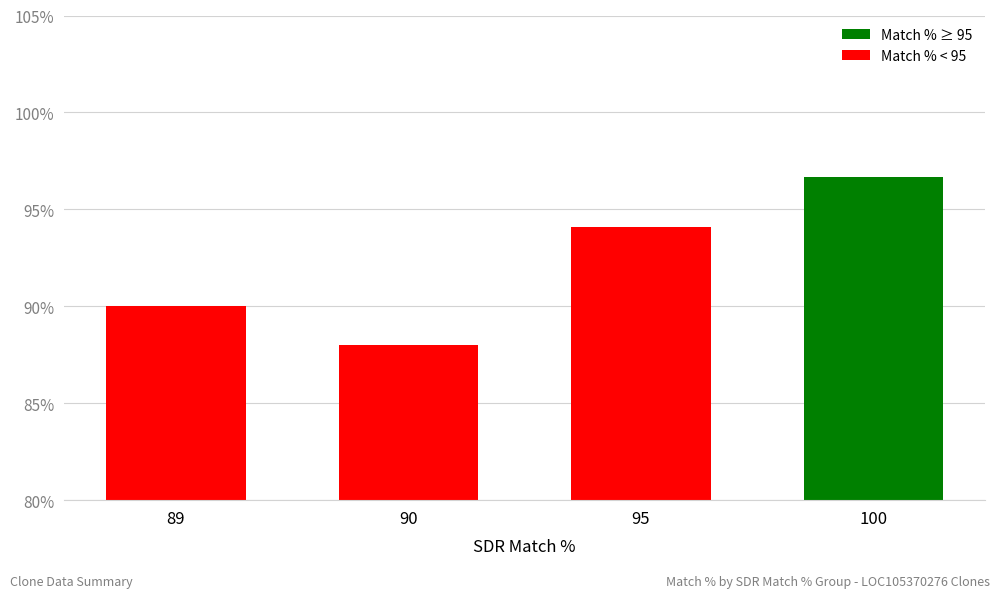

Between 90 and 100, which is larger?

100